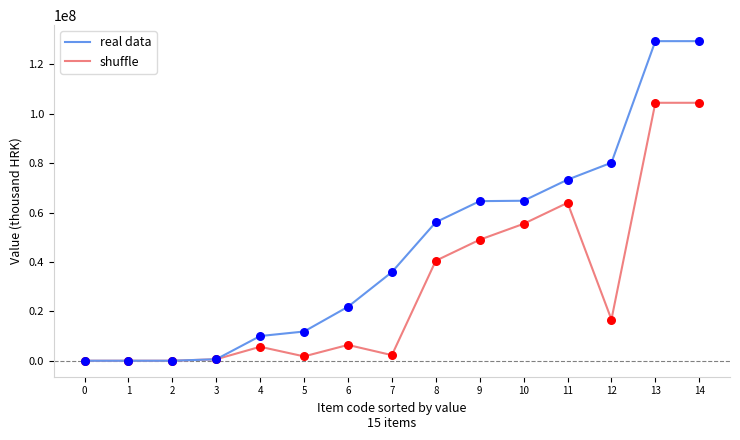

Is the value of real data at 12 greater than the value of shuffle at 9?

Yes